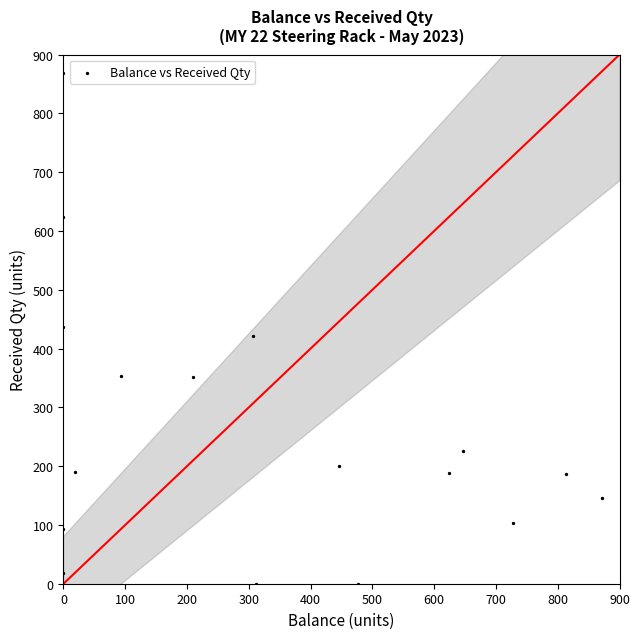

What is the range of X values (max minus min)?

872